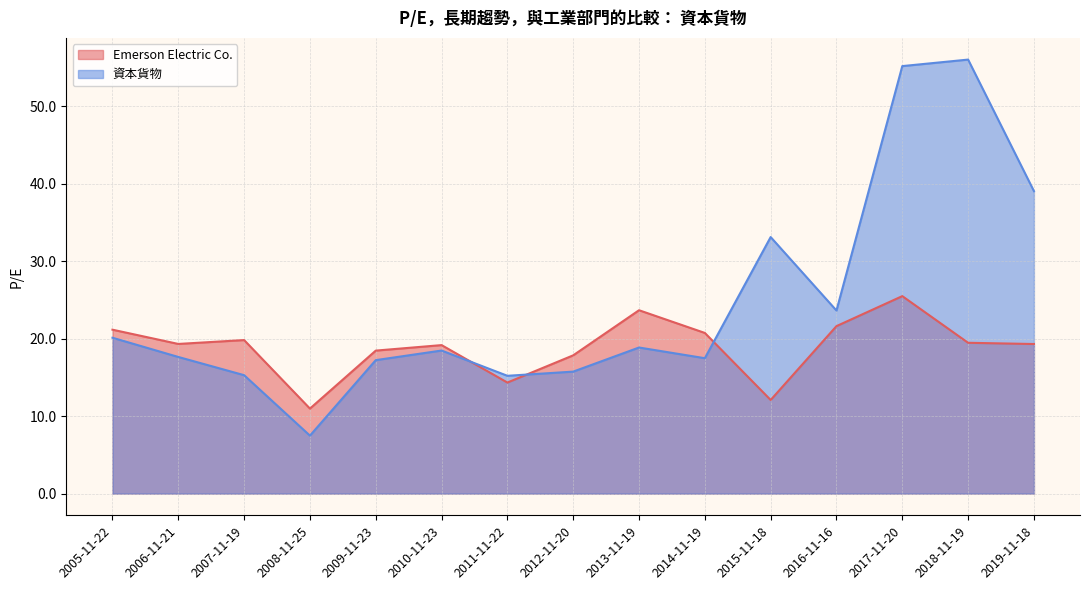

Does the chart display data point markers on the line(s)?

No